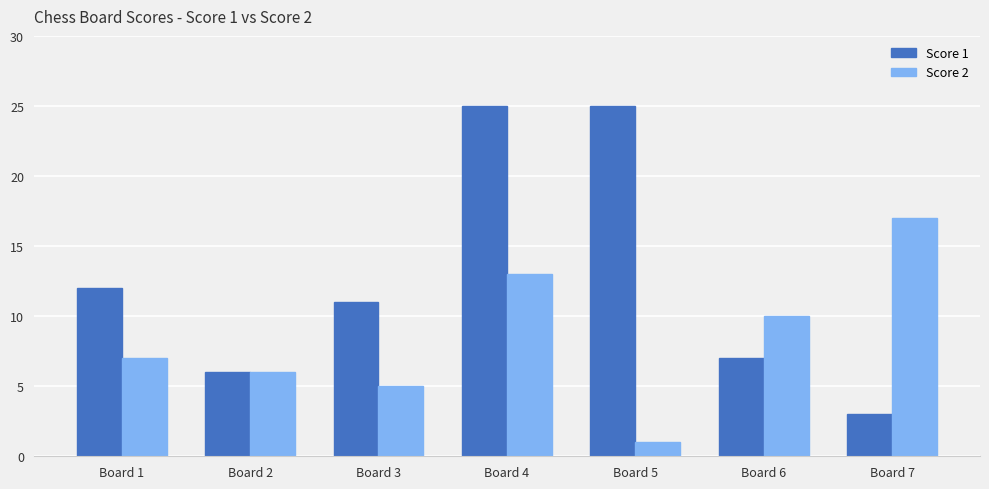

Which series has the largest total across all categories?

Score 1